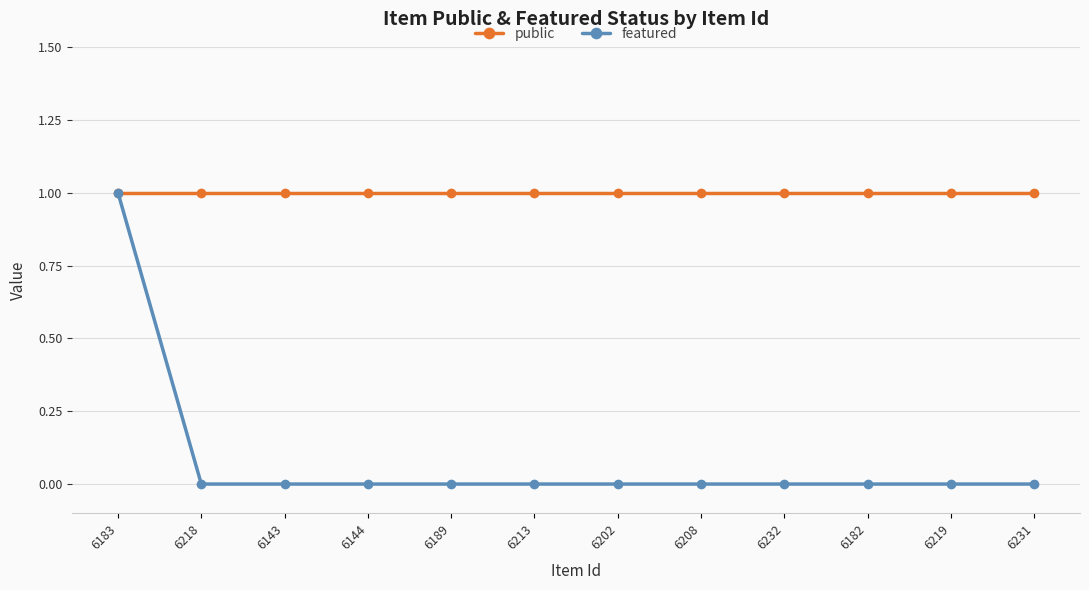

Count the featured values in the range 0 to 1.

12